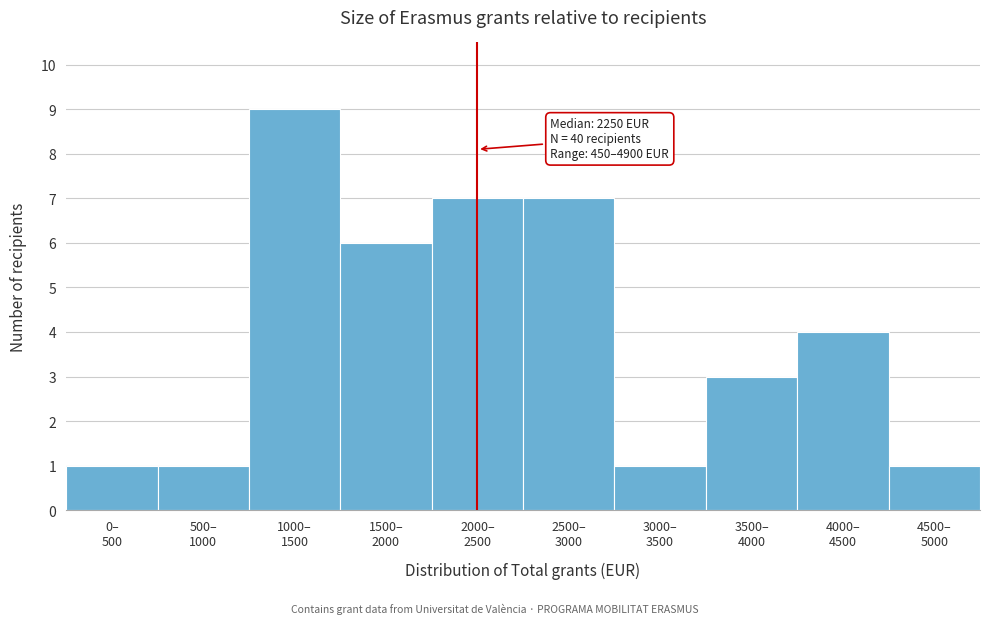

Reading right to left, extract all data points from this chart.

1	4	3	1	7	7	6	9	1	1